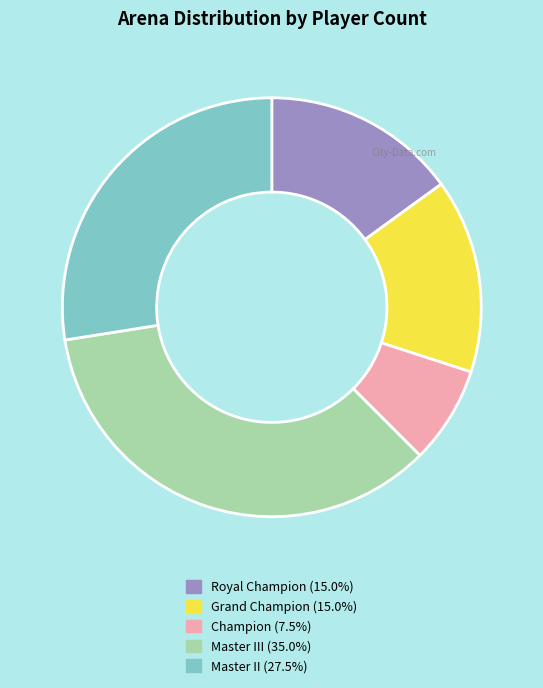

Is there any slice that represents more than half of the pie?

No